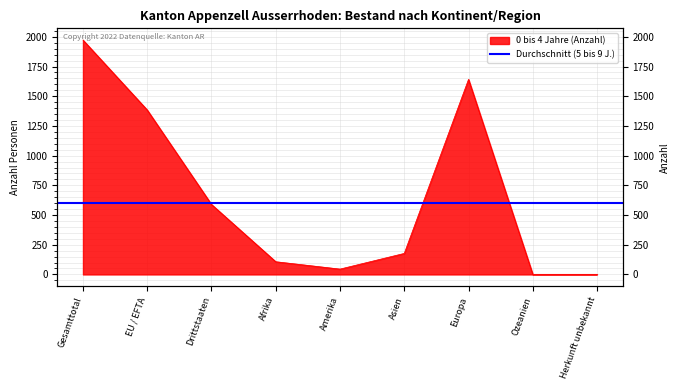

Rank the categories by value from lowest to highest.

Ozeanien, Herkunft unbekannt, Amerika, Afrika, Asien, Drittstaaten, EU / EFTA, Europa, Gesamttotal